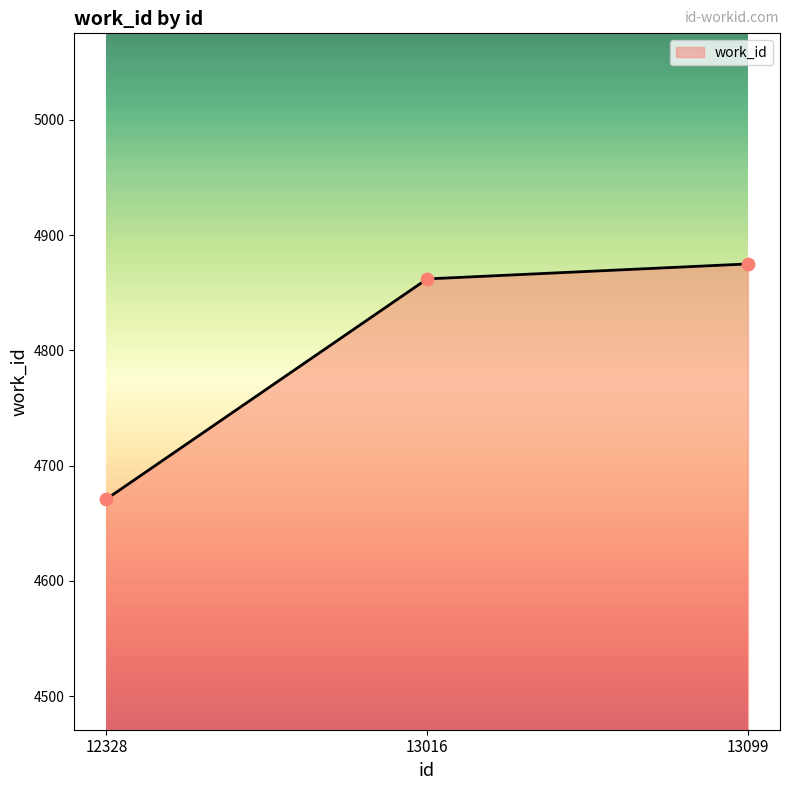

What is the change in value from 13016 to 13099?

+13